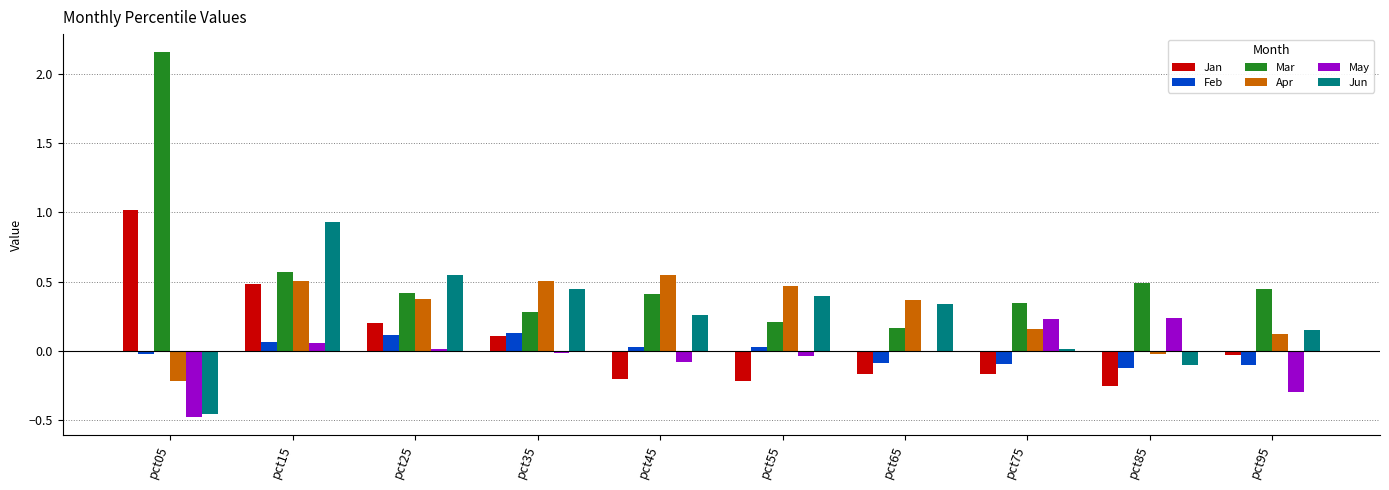

True or false: Feb has a value of -0.0 at pct85.

False